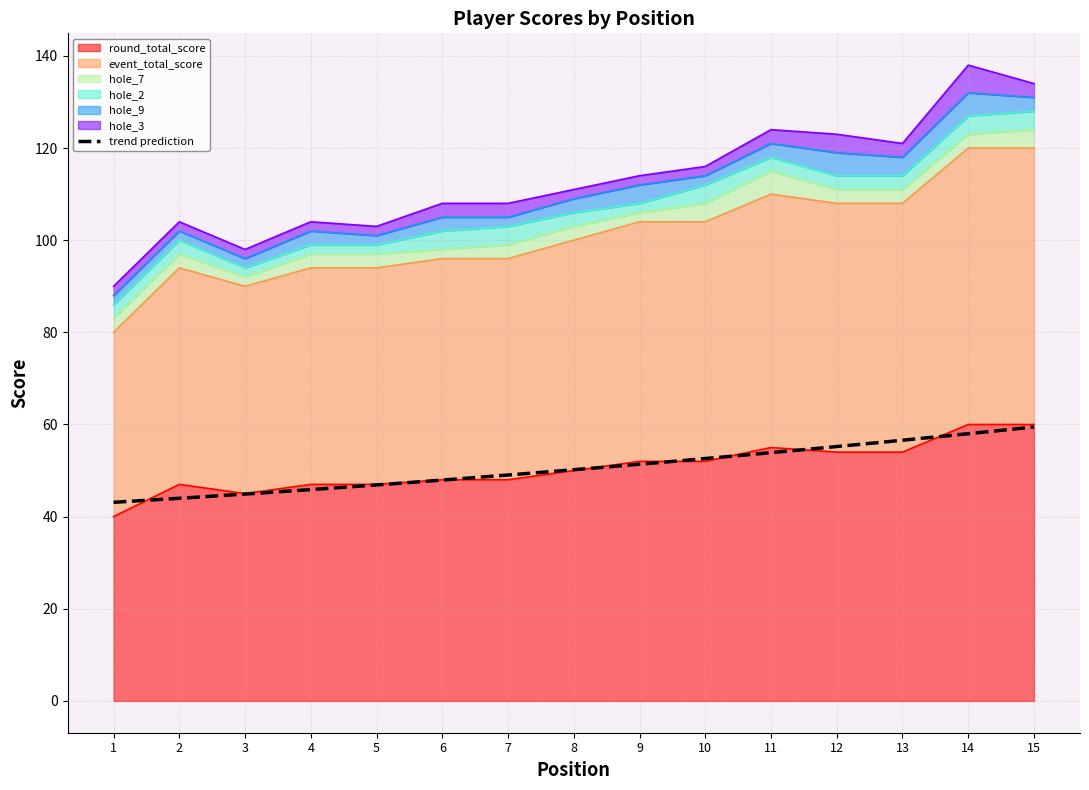

What is the value of the hole_3 point at the 4th from the left?

2